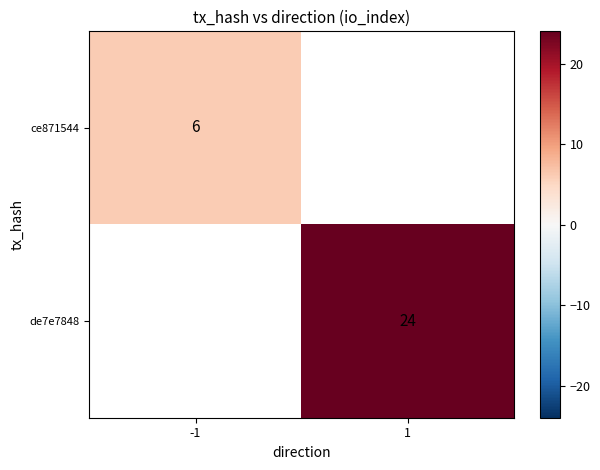

The value of ce871544 at -1 is 6. True or false?

True